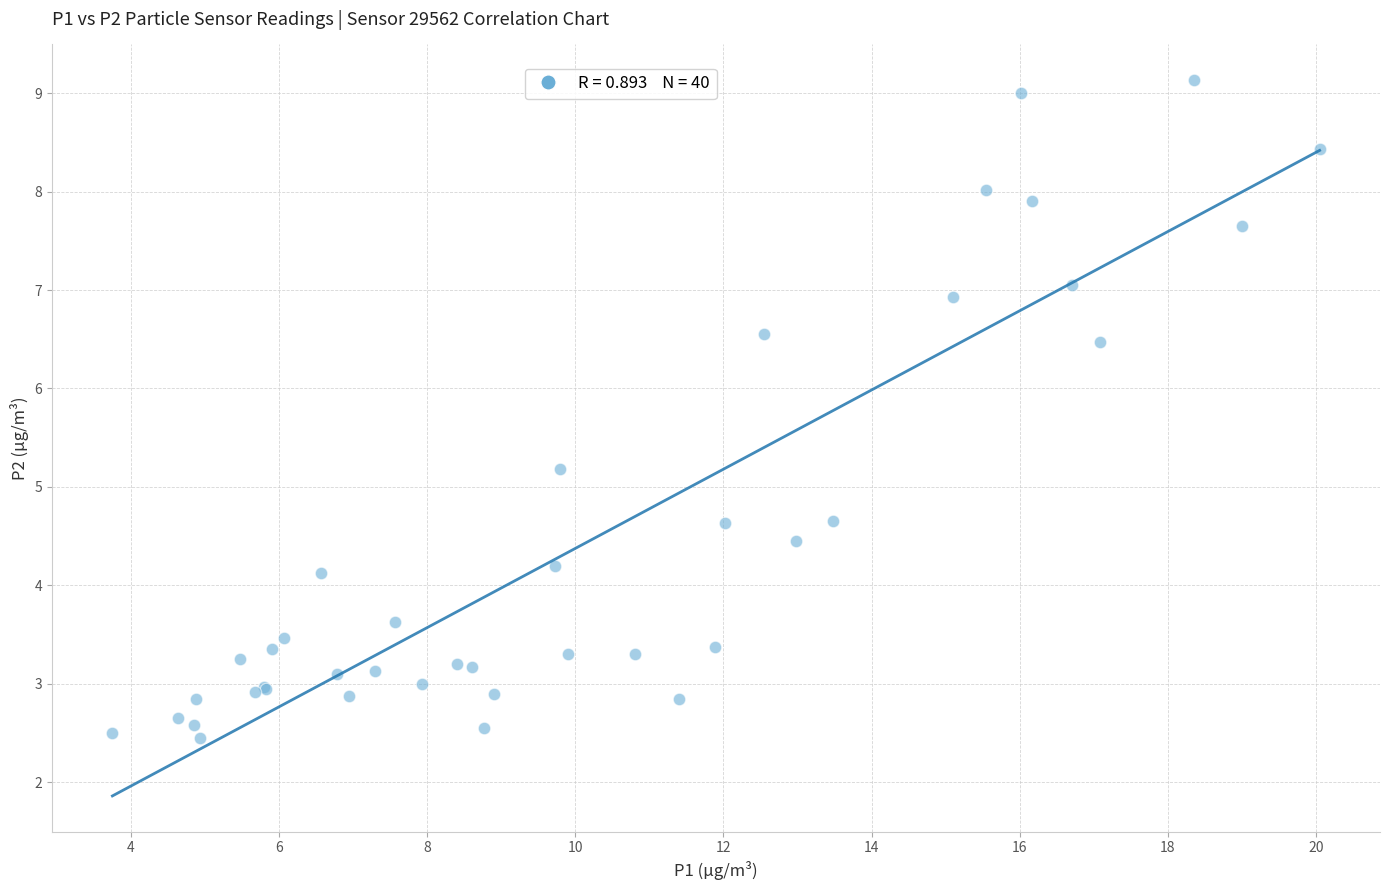

What Y value in the scatter plot is closest to 5?

5.2